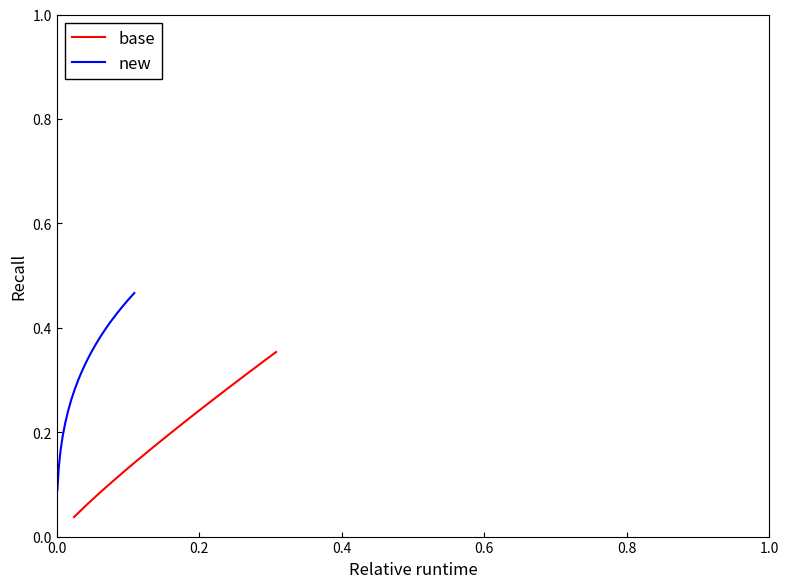

What is the value of the new point at the 8th from the left?

0.3